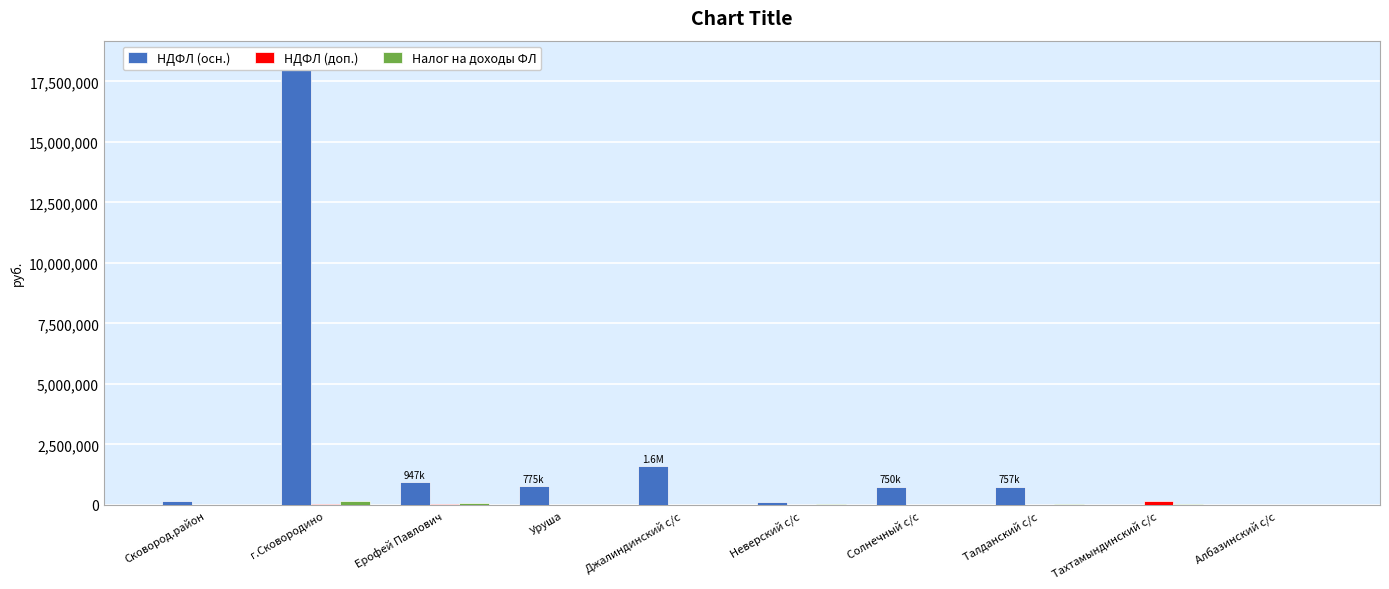

What is the total value across all series at г.Сковородино?

18494319.6